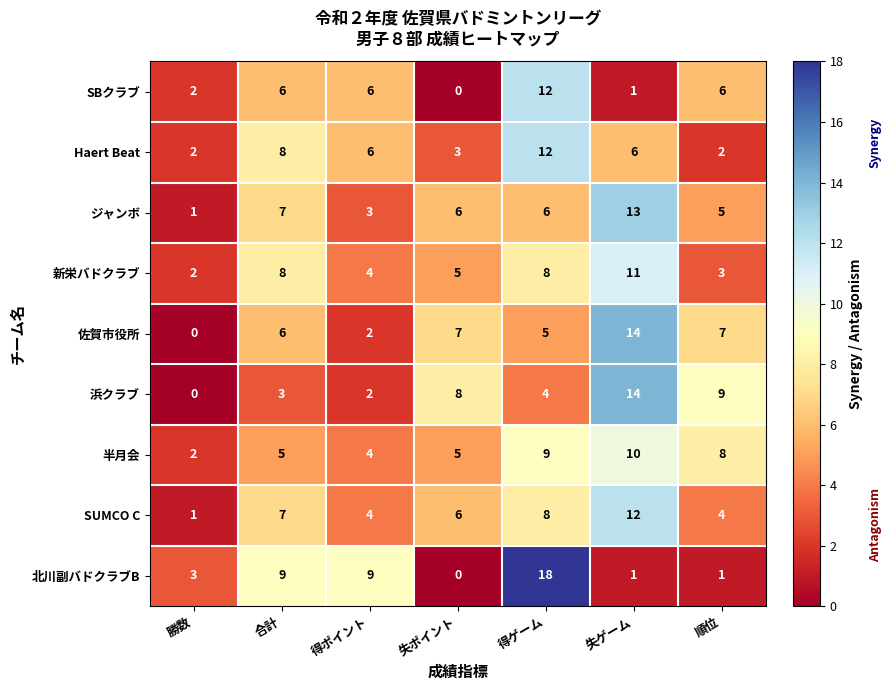

Is the value of 北川副バドクラブB at 得ゲーム greater than the value of Haert Beat at 得ゲーム?

Yes